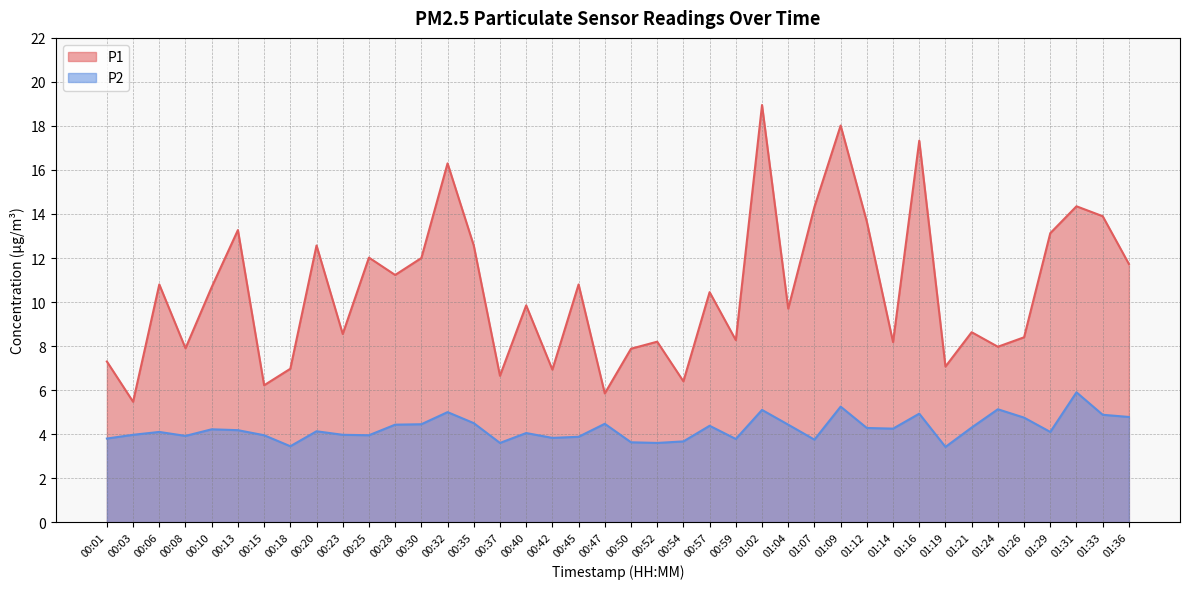

In P1, how many points are lower than both neighbors (excluding endpoints)?

14